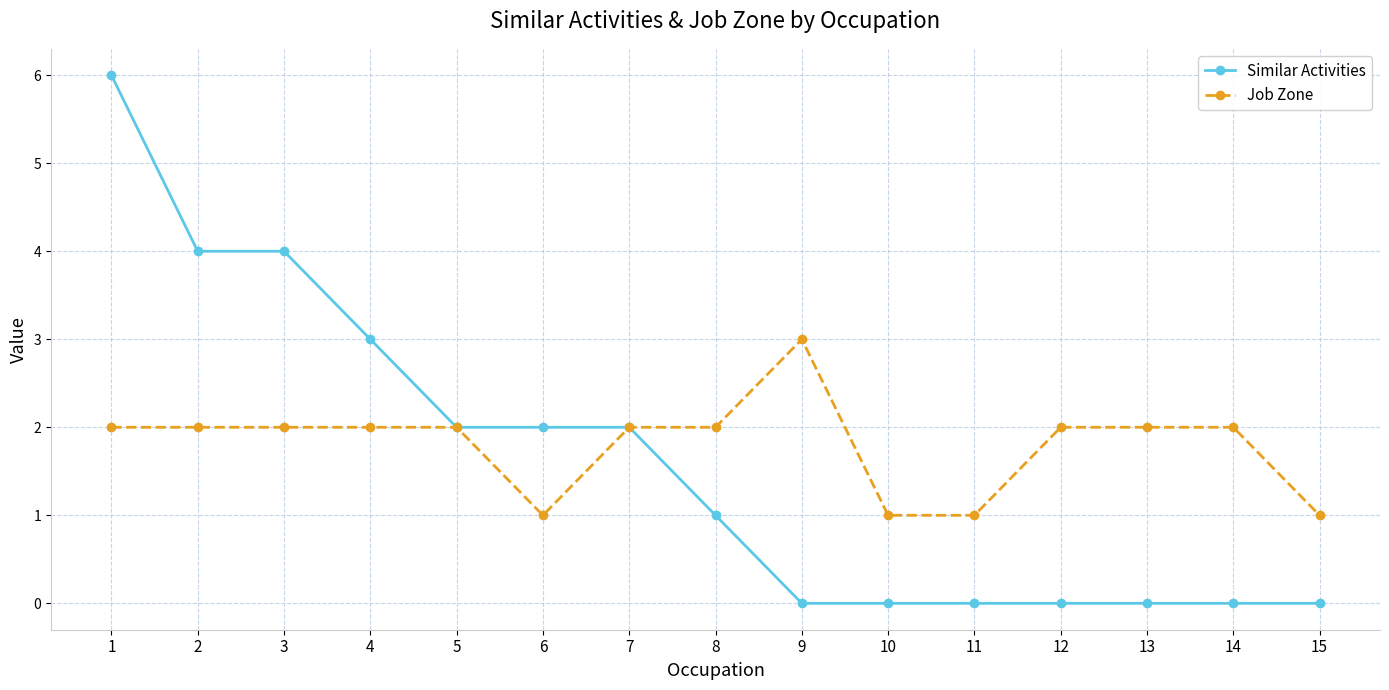

At 13, list the series in order from largest to smallest.

Job Zone, Similar Activities